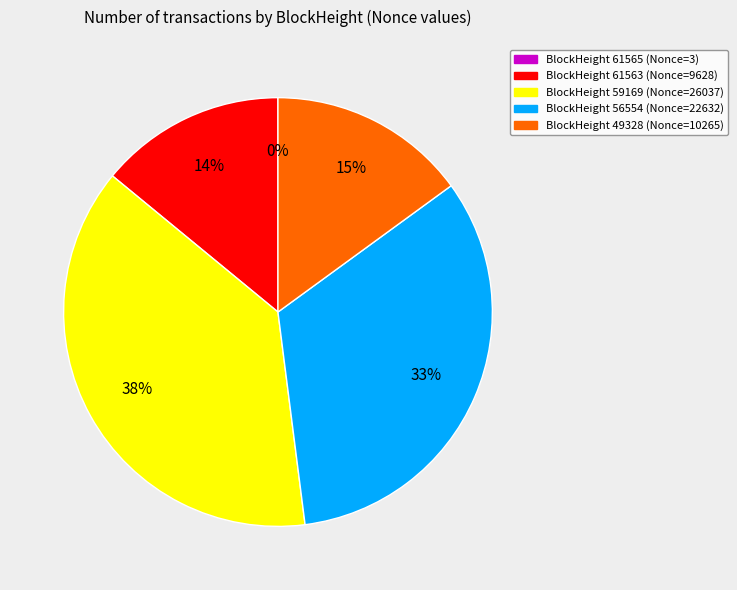

To the nearest percent, what is the average slice percentage?

20%